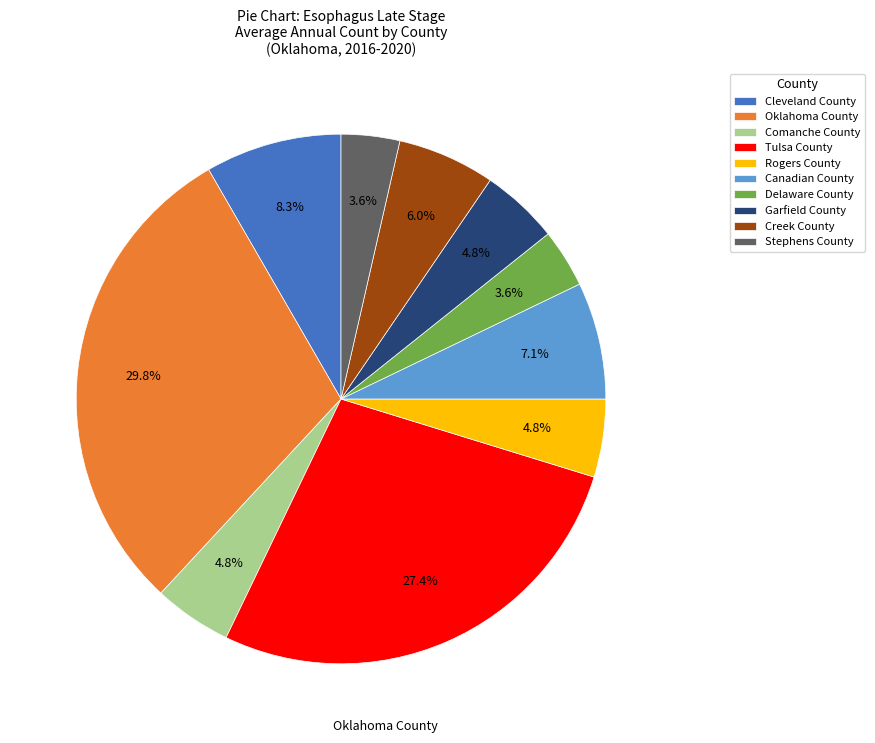

Is Rogers County the majority of the pie?

No